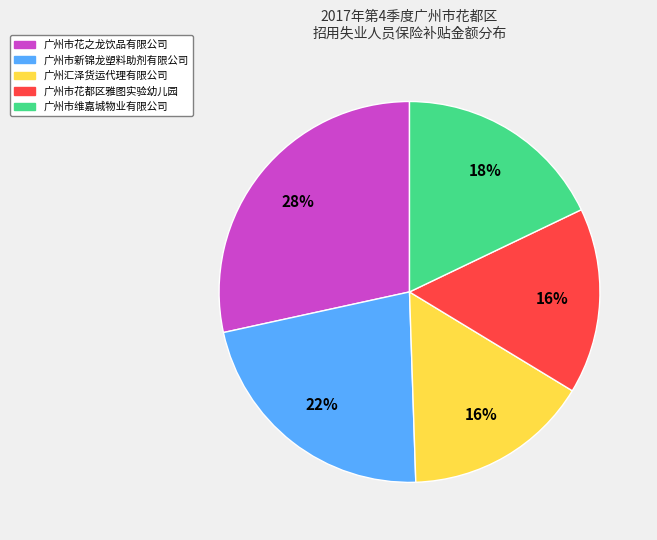

Is the sum of 广州市花之龙饮品有限公司 and 广州市花都区雅图实验幼儿园 greater than half?

No